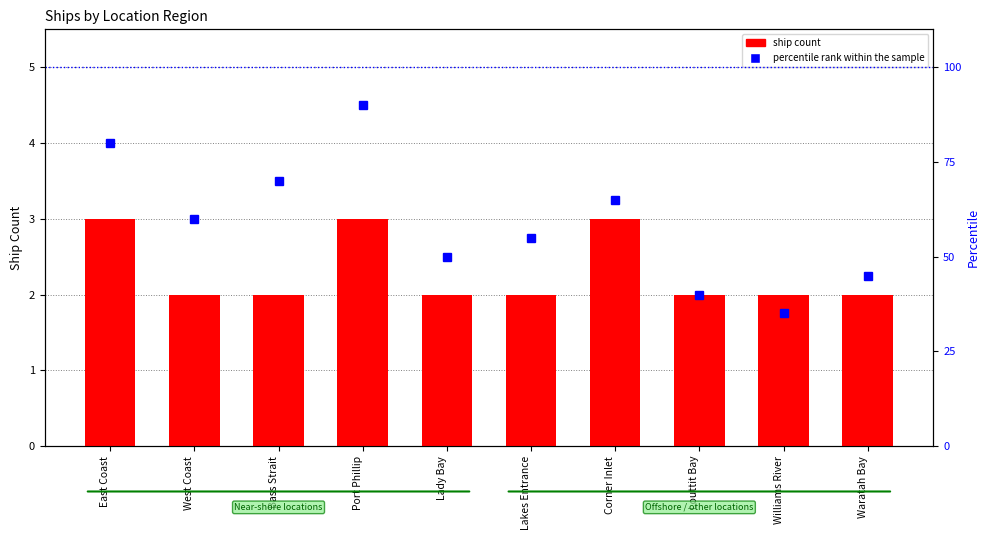

What is the difference between the second highest and minimum values in the ship count series?

1